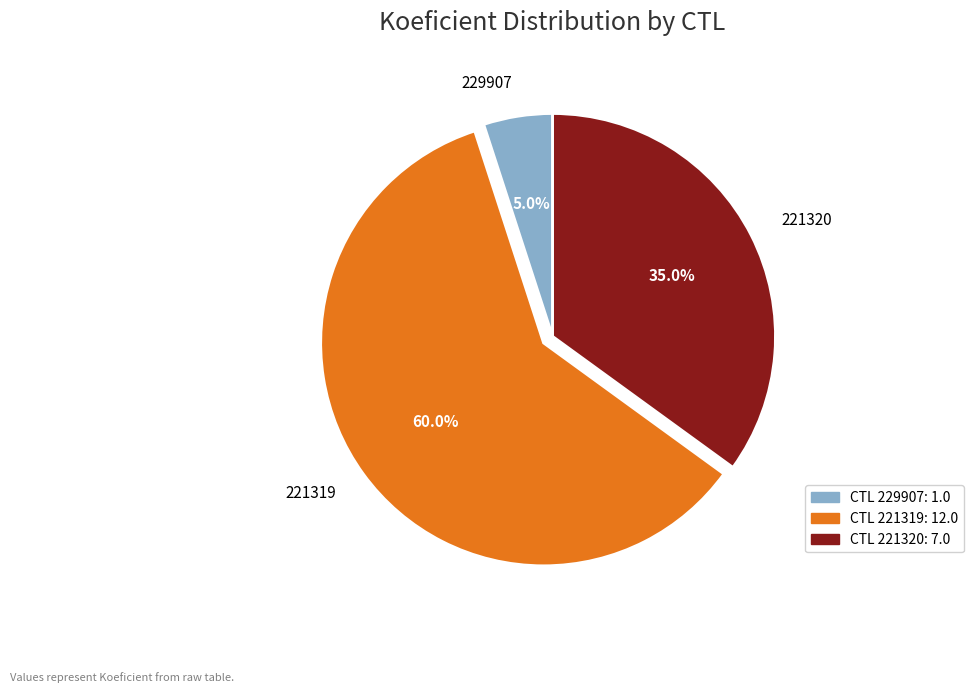

Does any single category account for the majority?

Yes